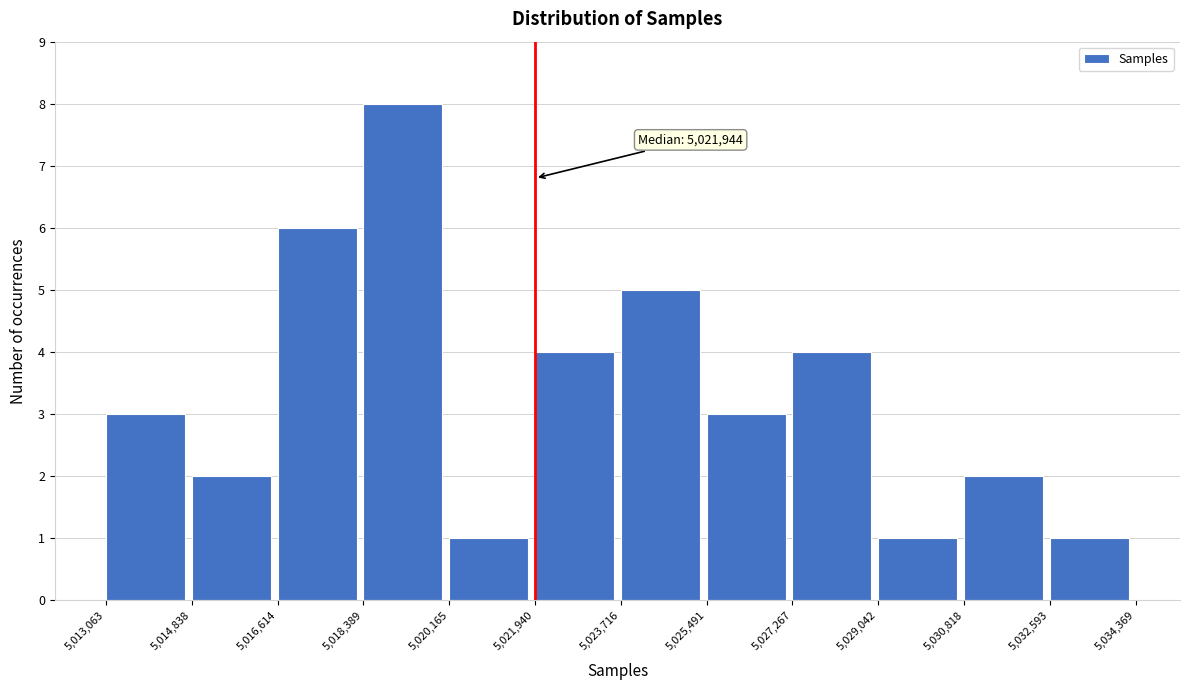

Which range on the x-axis has the tallest bar?

5,018,389 to 5,020,165